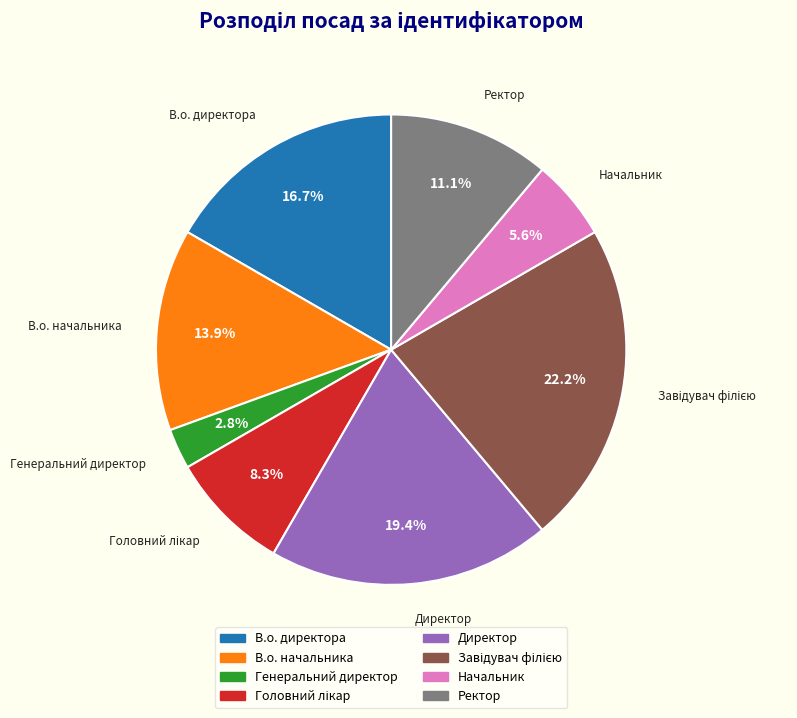

Which category has the smallest portion of the pie?

Генеральний директор